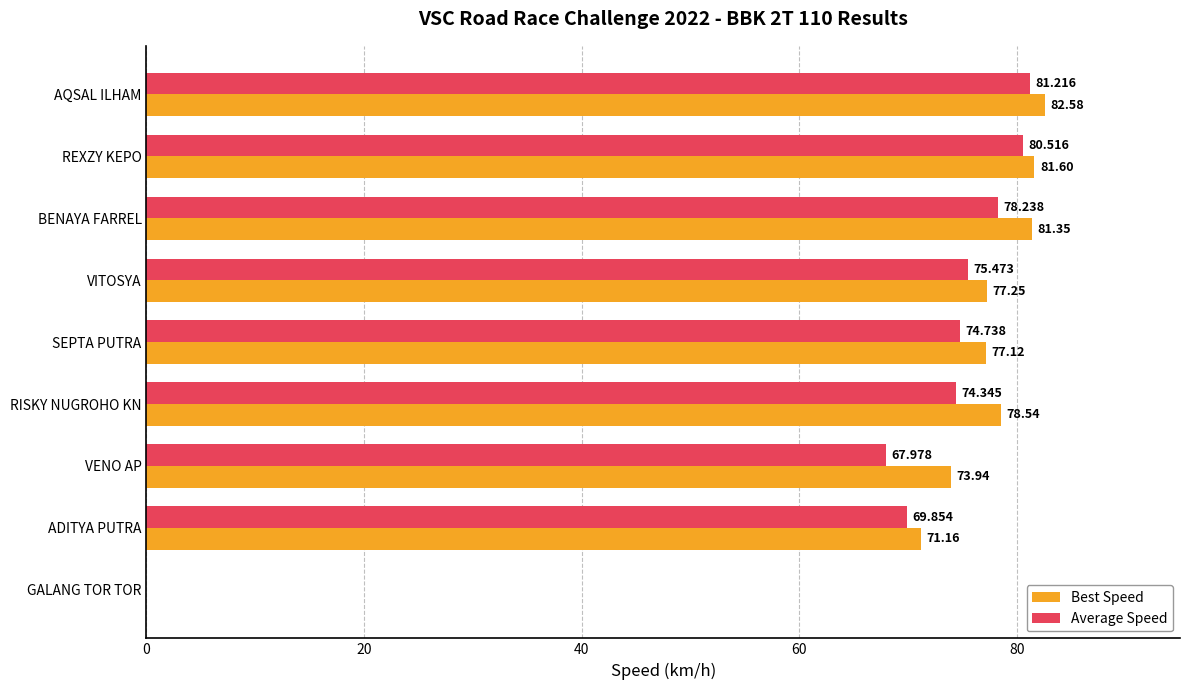

Which series changed the most between BENAYA FARREL and RISKY NUGROHO KN?

Average Speed